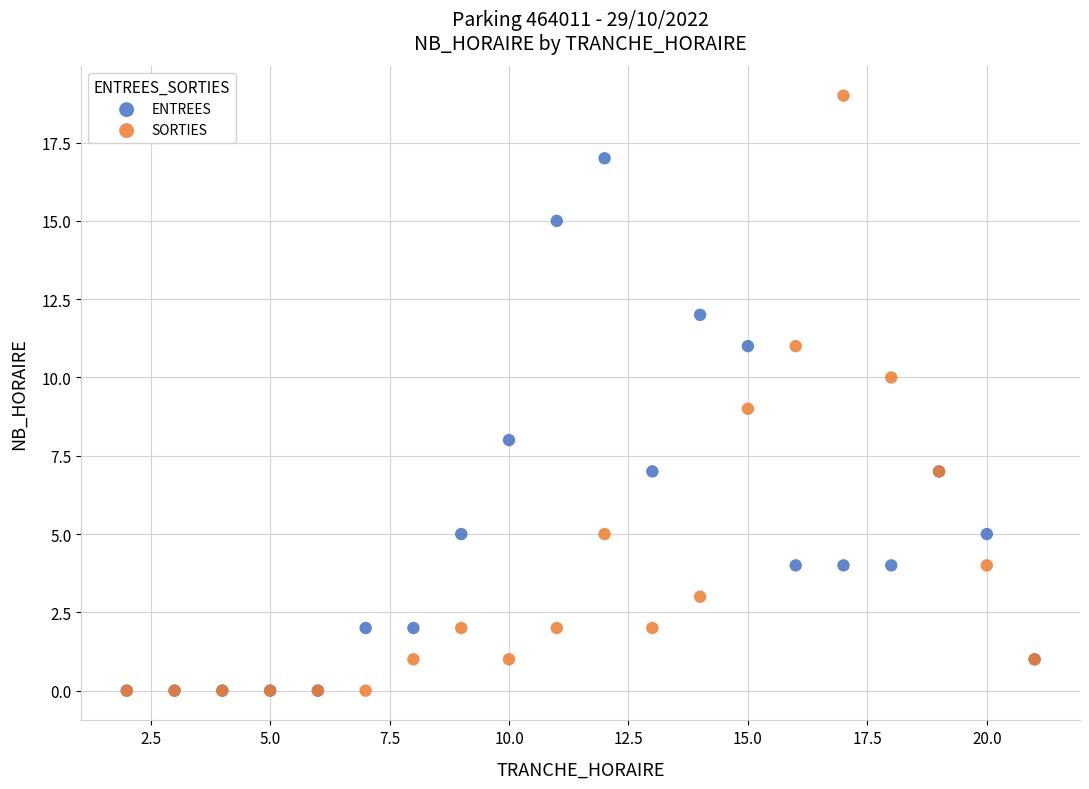

What are all the series names shown in the legend?

ENTREES, SORTIES